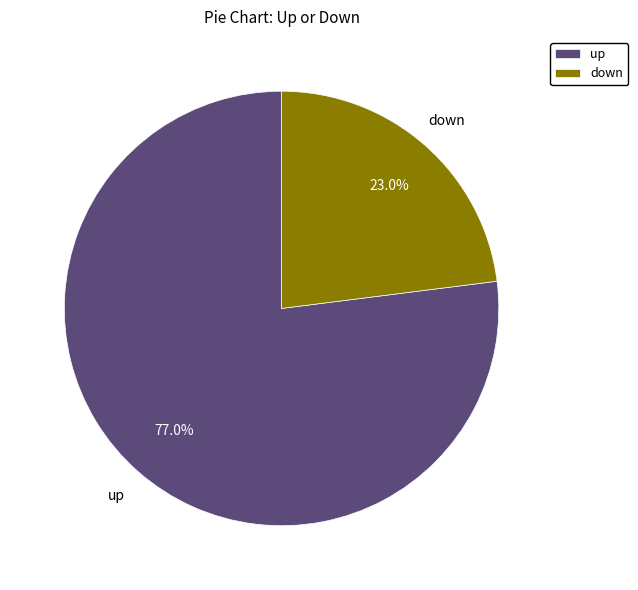

Approximately how many times larger is the value at up compared to down?

3.3